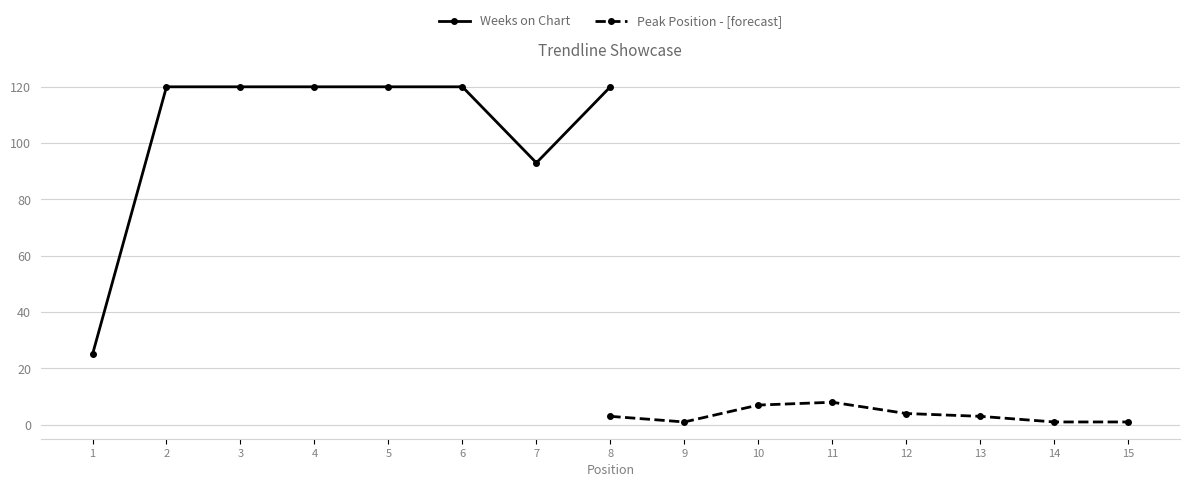

Is it true that Weeks on Chart equals 209 at 6?

False